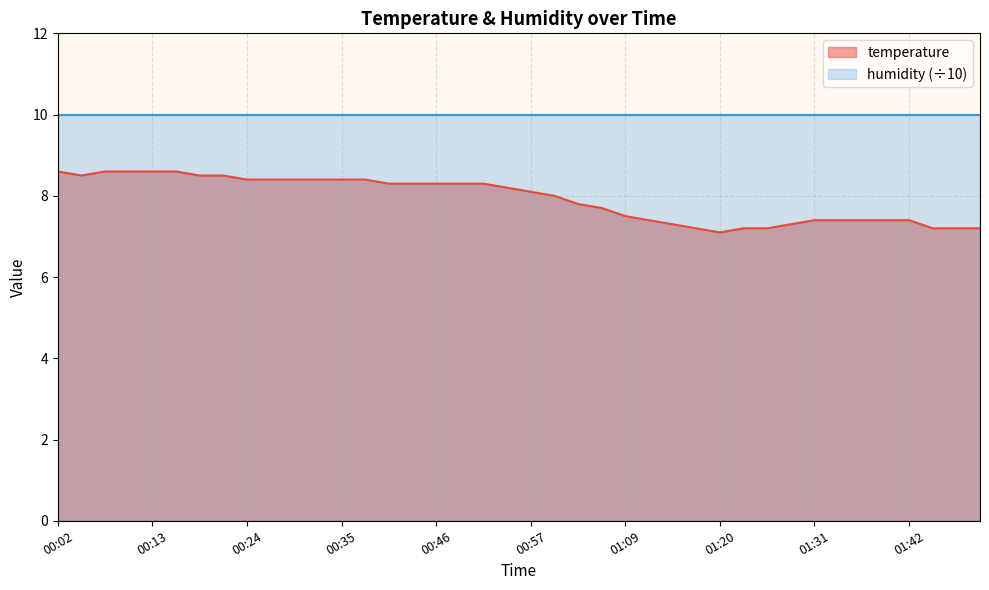

List the labels in order of value, largest first.

00:02, 00:07, 00:10, 00:13, 00:16, 00:04, 00:18, 00:21, 00:24, 00:27, 00:30, 00:32, 00:35, 00:38, 00:41, 00:44, 00:46, 00:49, 00:52, 00:55, 00:57, 01:00, 01:03, 01:06, 01:09, 01:11, 01:31, 01:34, 01:37, 01:39, 01:42, 01:14, 01:28, 01:17, 01:23, 01:25, 01:45, 01:48, 01:51, 01:20